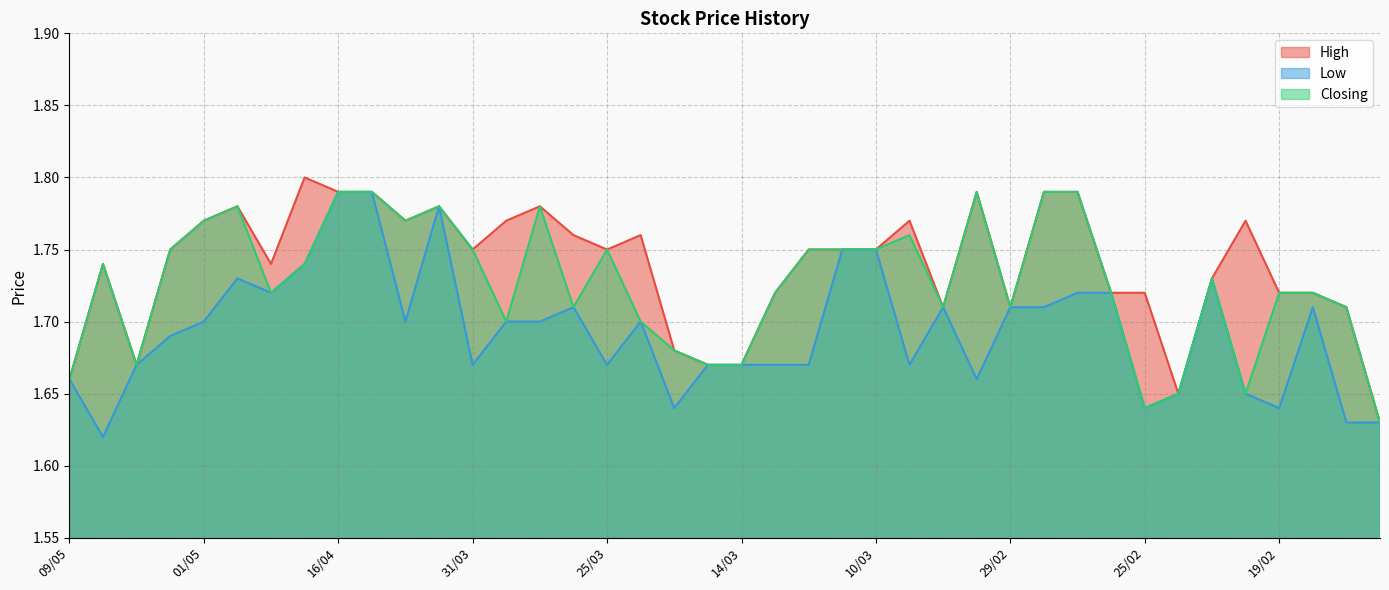

Which series has the widest spread of values?

High